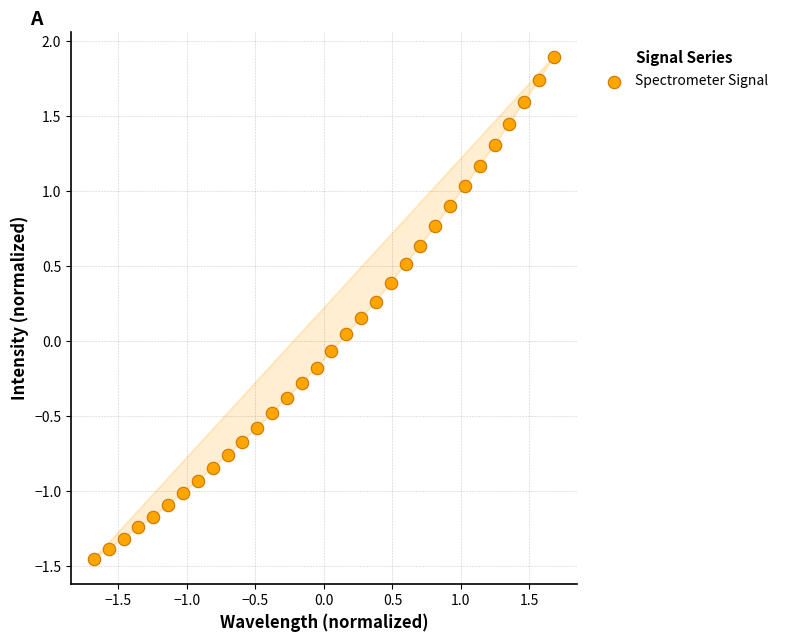

What is the range of Y values (max minus min)?

3.3